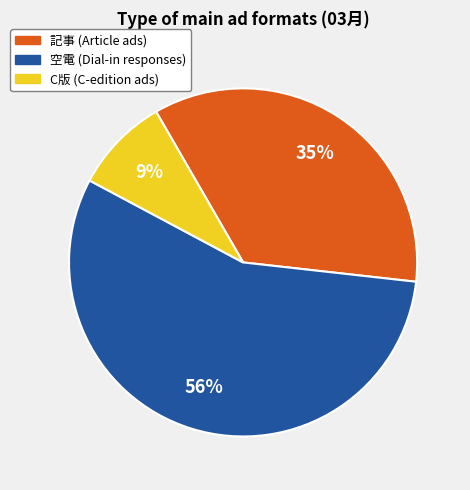

Combined, do 記事 and 空電 account for over 50%?

Yes